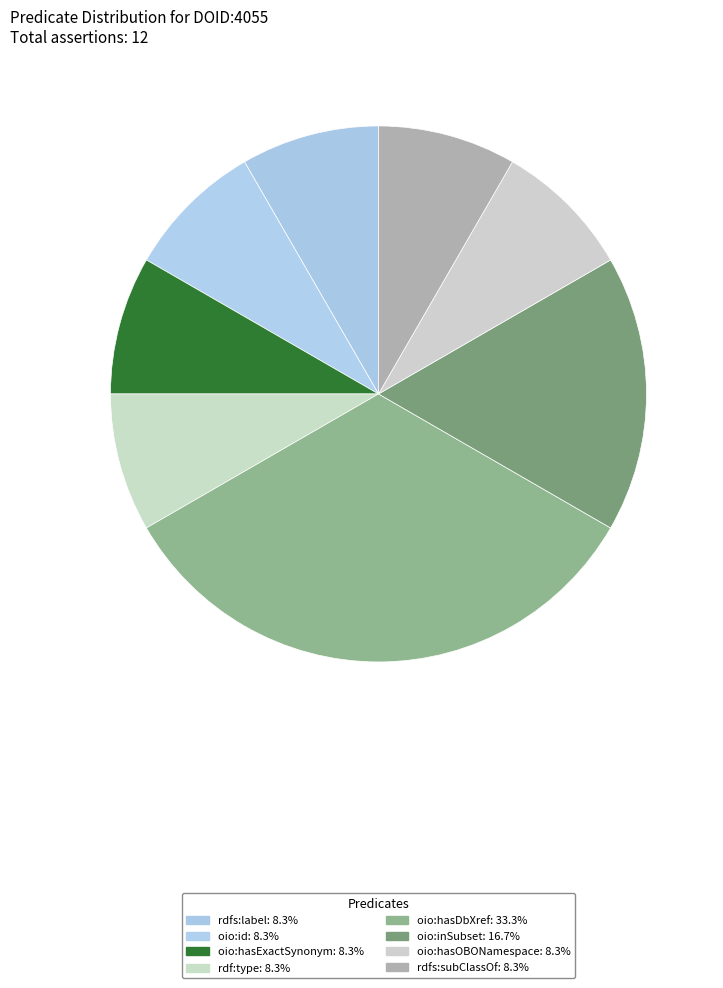

Is there any slice that represents more than half of the pie?

No